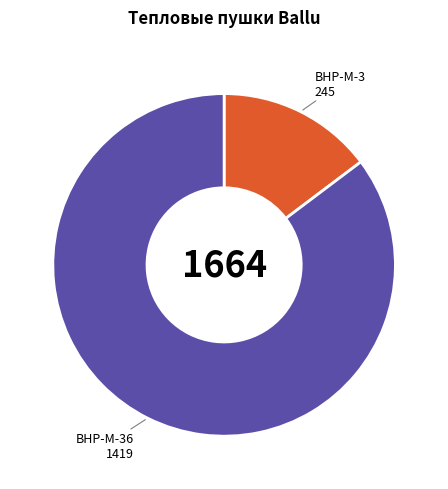

How many segments does this pie chart have?

2